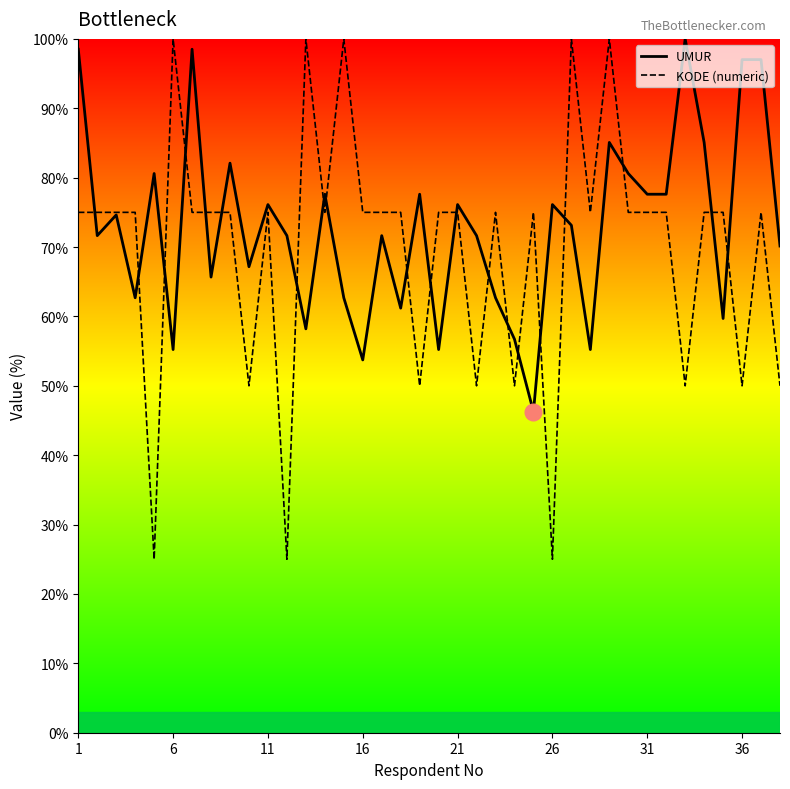

What is the value of the KODE (numeric) point at the 28th from the left?

75.0